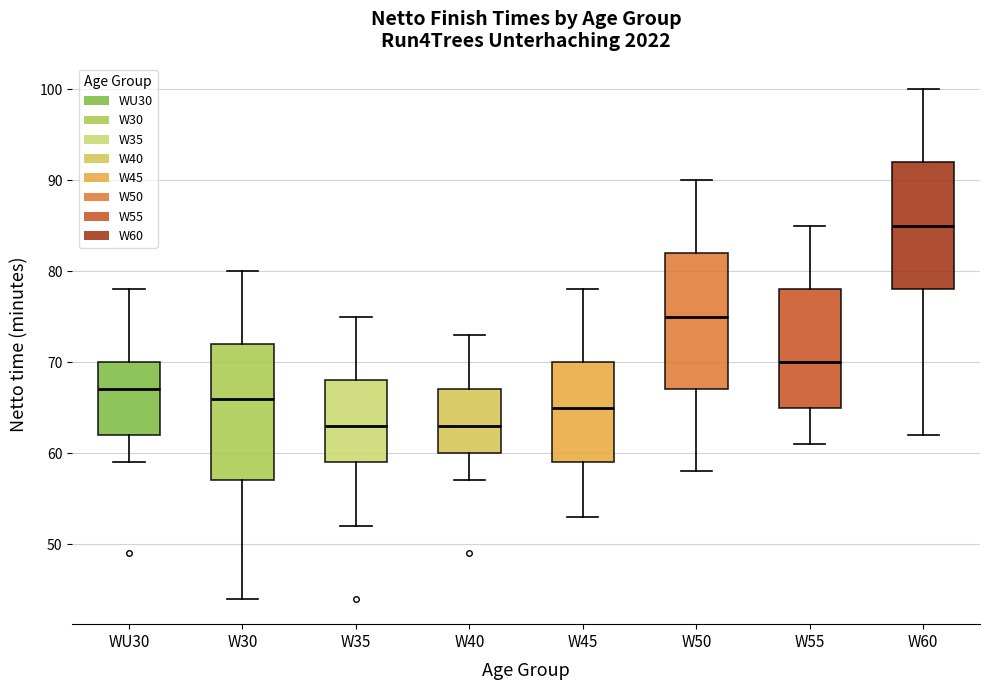

Which box has the highest median line?

W60